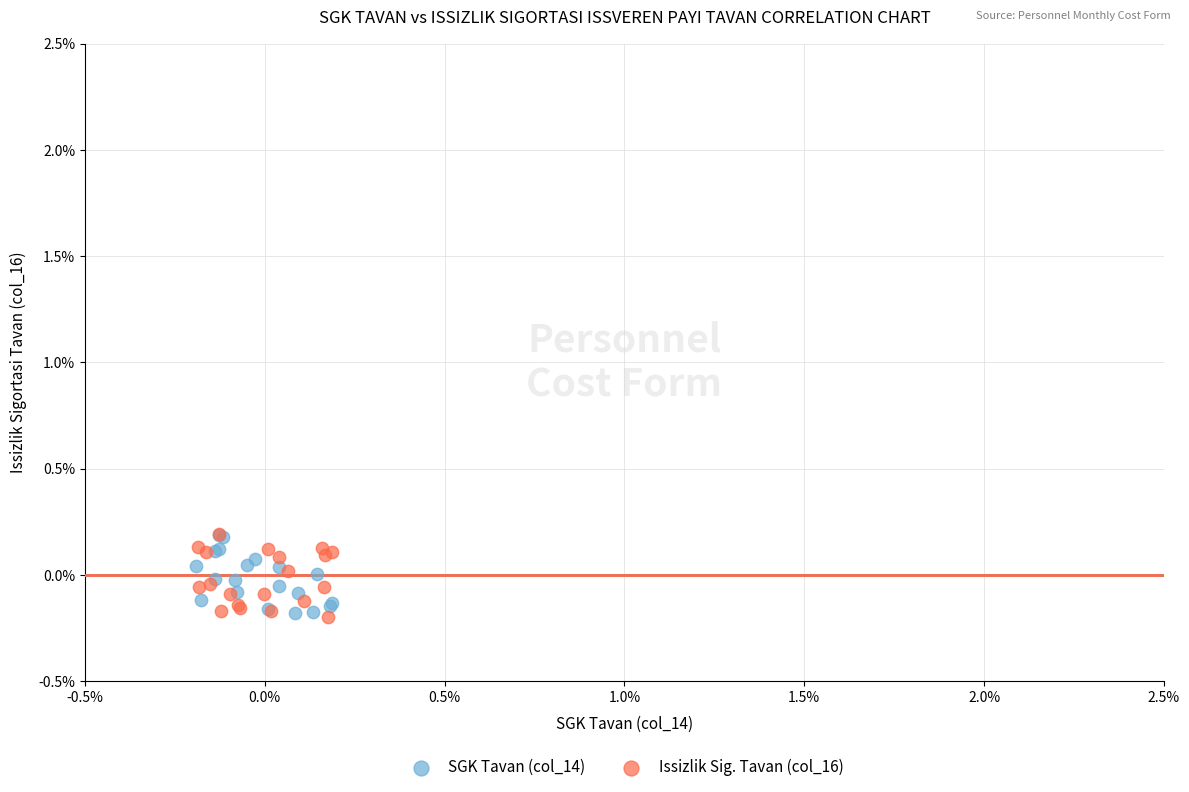

What are all the series names shown in the legend?

SGK Tavan (col_14), Issizlik Sig. Tavan (col_16)